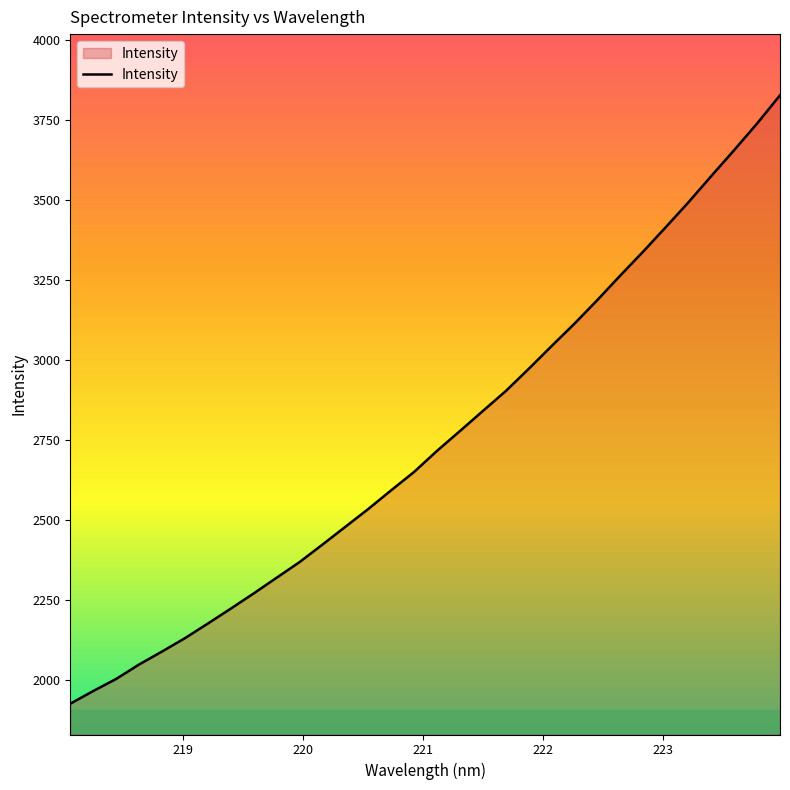

What is the difference between the maximum and minimum values?

1903.1